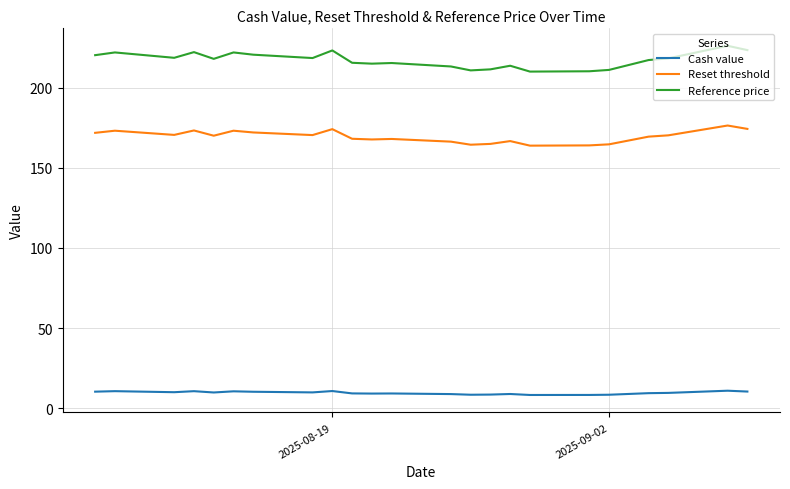

True or false: Reset threshold and Reference price intersect in this chart.

False